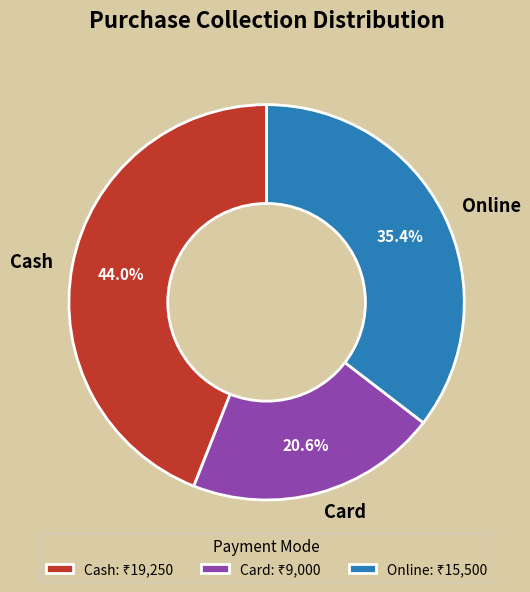

To the nearest percent, what portion does Cash represent?

44%